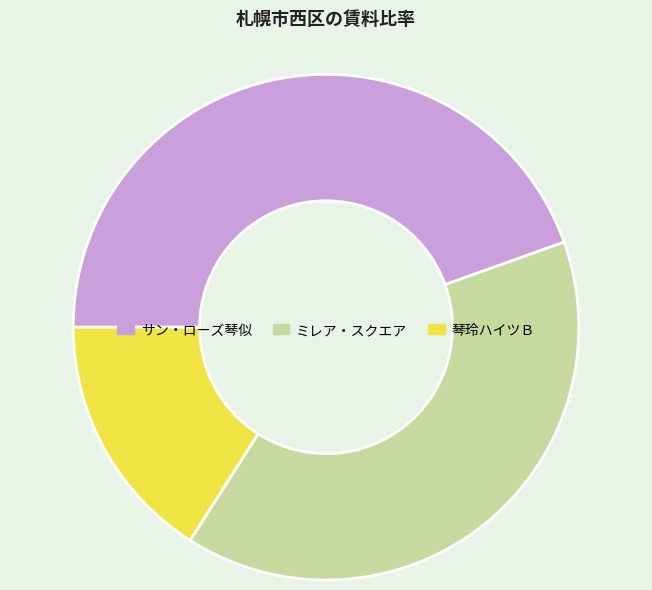

Count the number of slices in the pie.

3